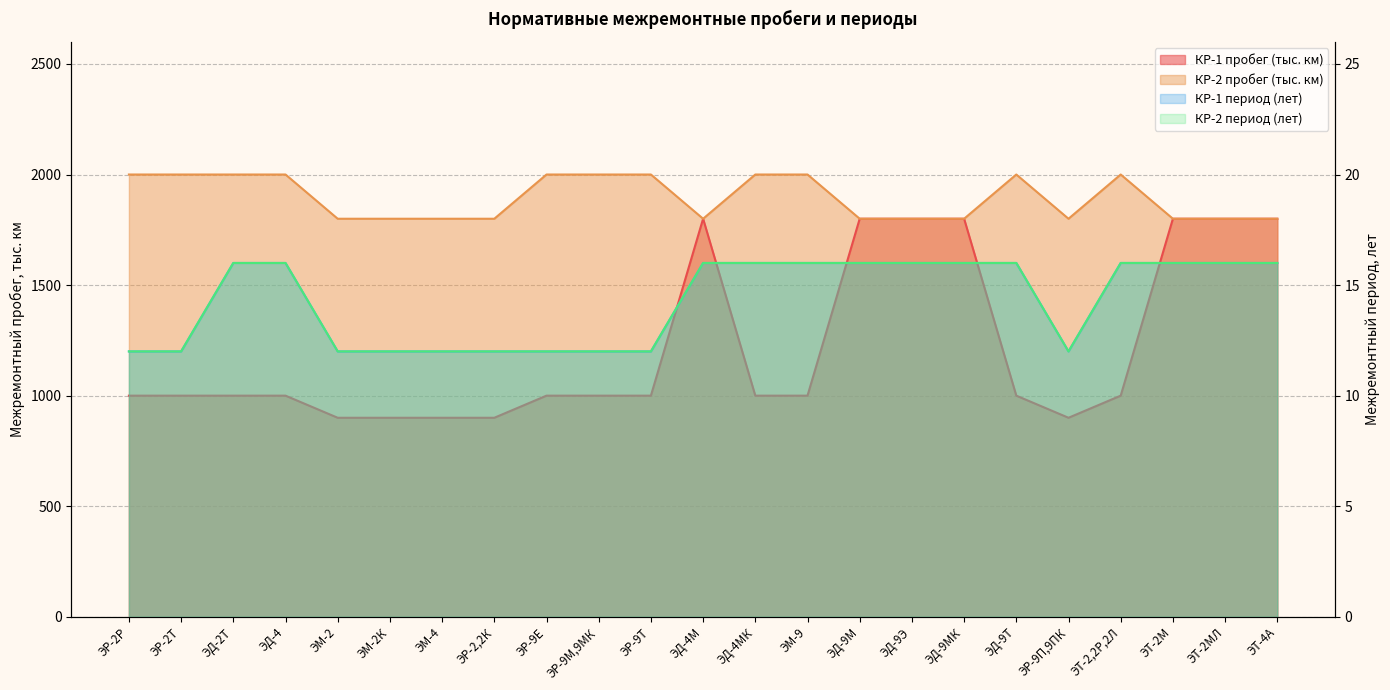

Reading right to left, transcribe all the data shown in this chart.

КР-1 пробег (тыс. км): 1800	1800	1800	1000	900	1000	1800	1800	1800	1000	1000	1800	1000	1000	1000	900	900	900	900	1000	1000	1000	1000
КР-2 пробег (тыс. км): 1800	1800	1800	2000	1800	2000	1800	1800	1800	2000	2000	1800	2000	2000	2000	1800	1800	1800	1800	2000	2000	2000	2000
КР-1 период (лет): 16	16	16	16	12	16	16	16	16	16	16	16	12	12	12	12	12	12	12	16	16	12	12
КР-2 период (лет): 16	16	16	16	12	16	16	16	16	16	16	16	12	12	12	12	12	12	12	16	16	12	12